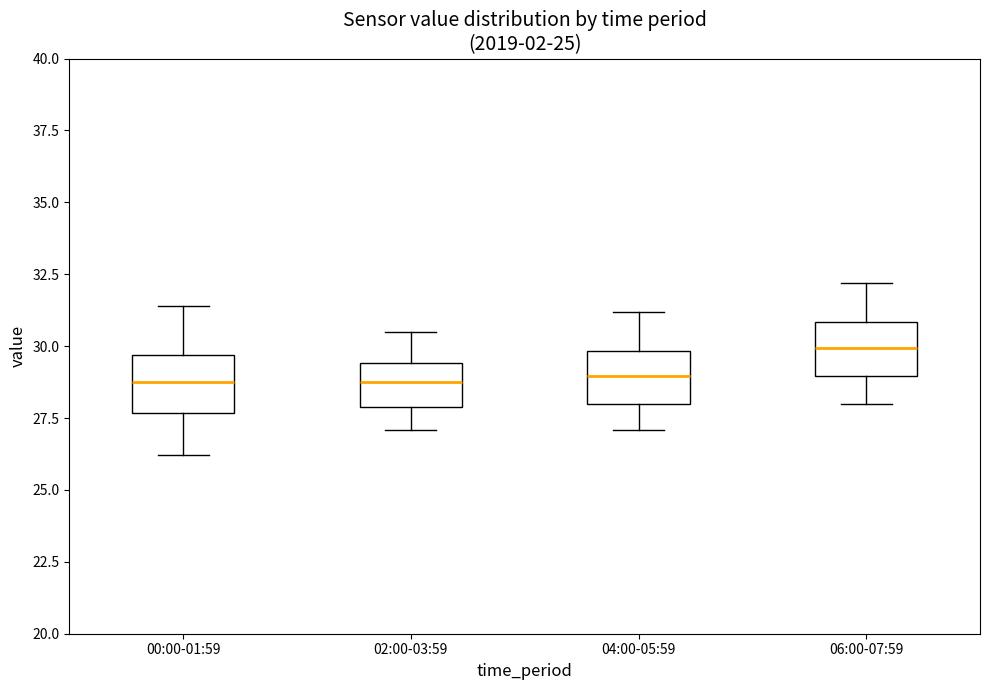

Where does the lower whisker of the box for 00:00-01:59 end on the y-axis? The values are not printed on the chart, so give them approximately, as read against the axis.

26.0